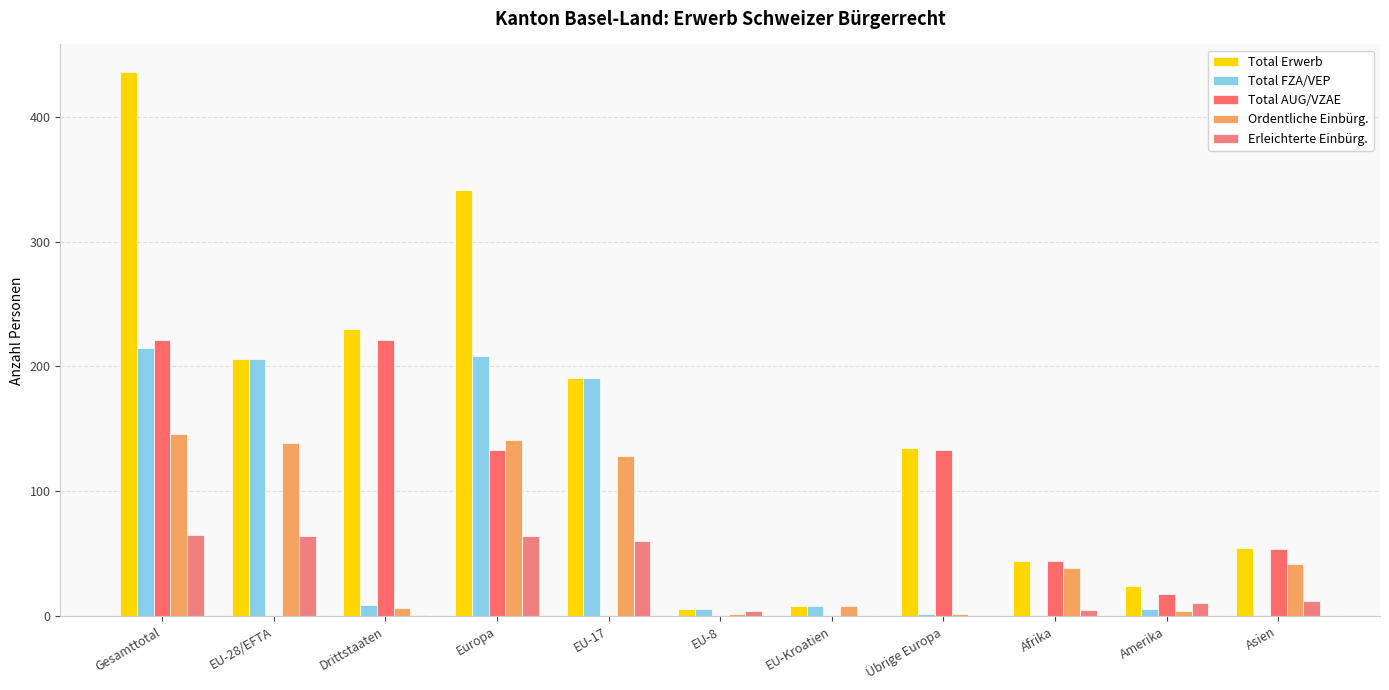

List the labels in order of Total AUG/VZAE value, largest first.

Gesamttotal, Drittstaaten, Europa, Übrige Europa, Asien, Afrika, Amerika, EU-28/EFTA, EU-17, EU-8, EU-Kroatien